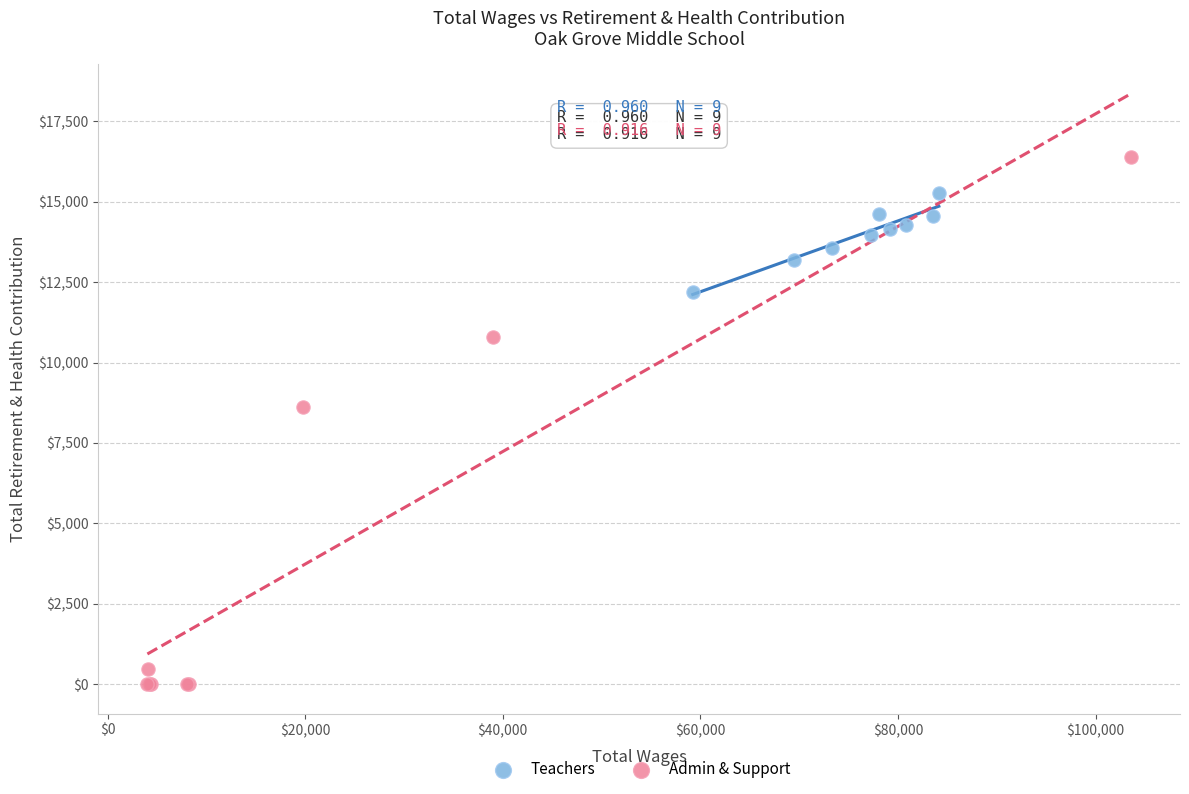

Which series reaches the maximum Y coordinate?

Admin & Support